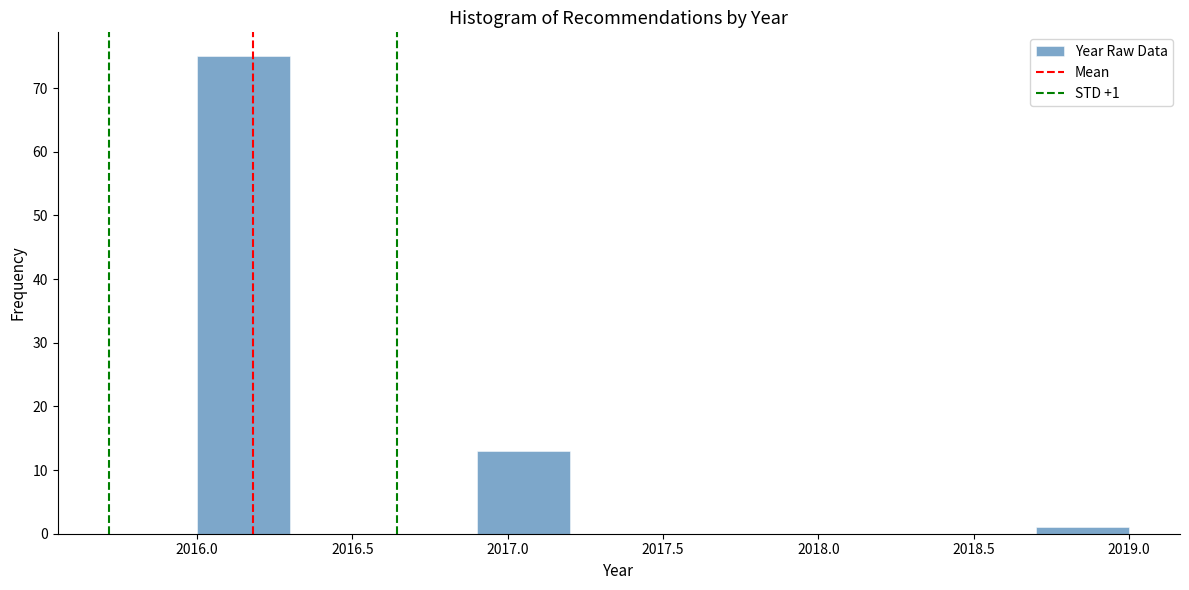

Over which range of the x-axis is the bar tallest?

2016.0 to 2016.3